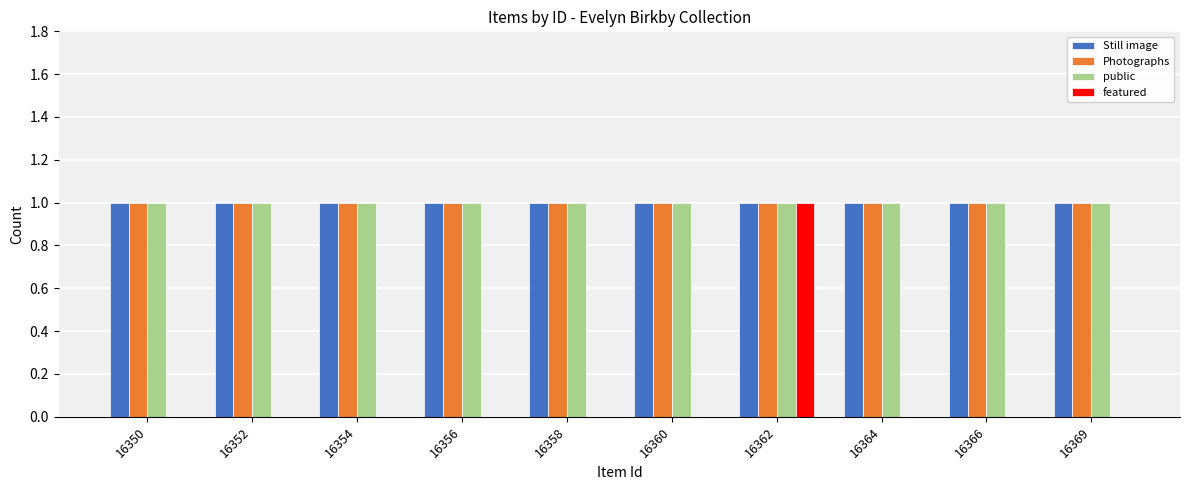

What is the greatest value displayed?

1